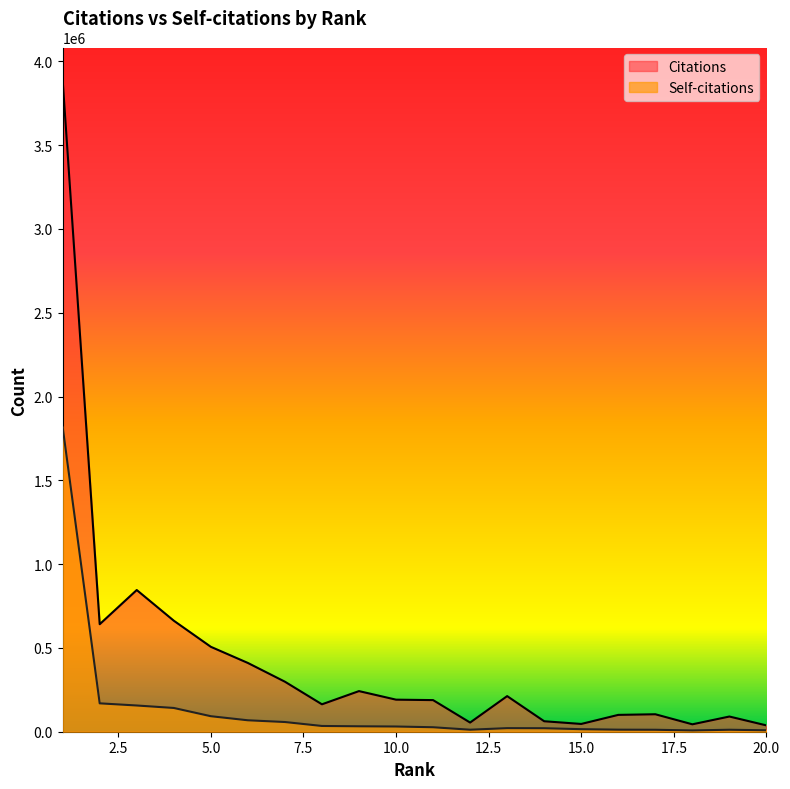

What are all the series names shown in the legend?

Citations, Self-citations